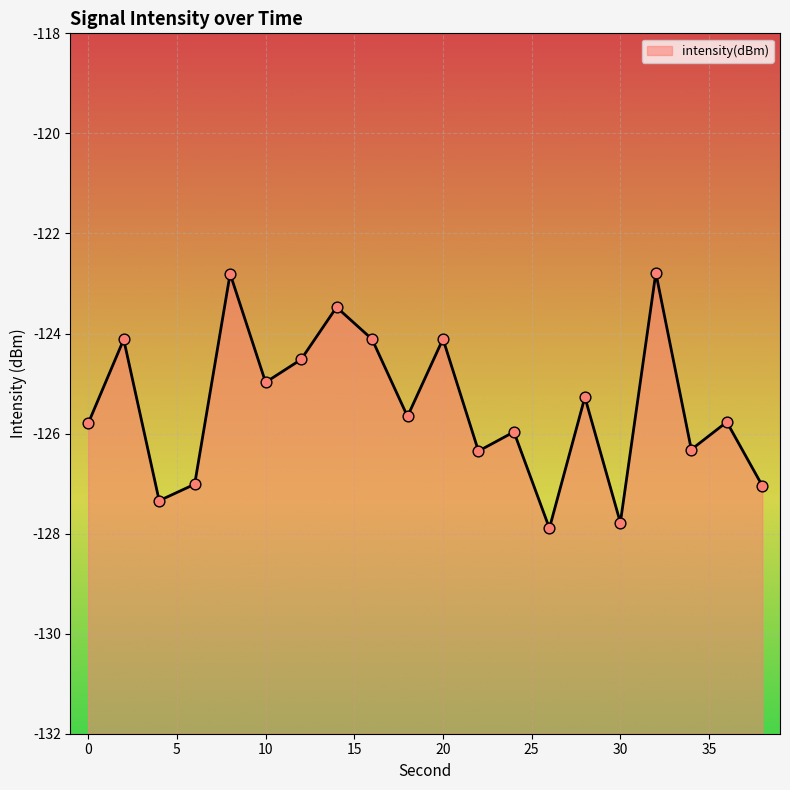

What is the change in value from 2 to 8?

+1.3